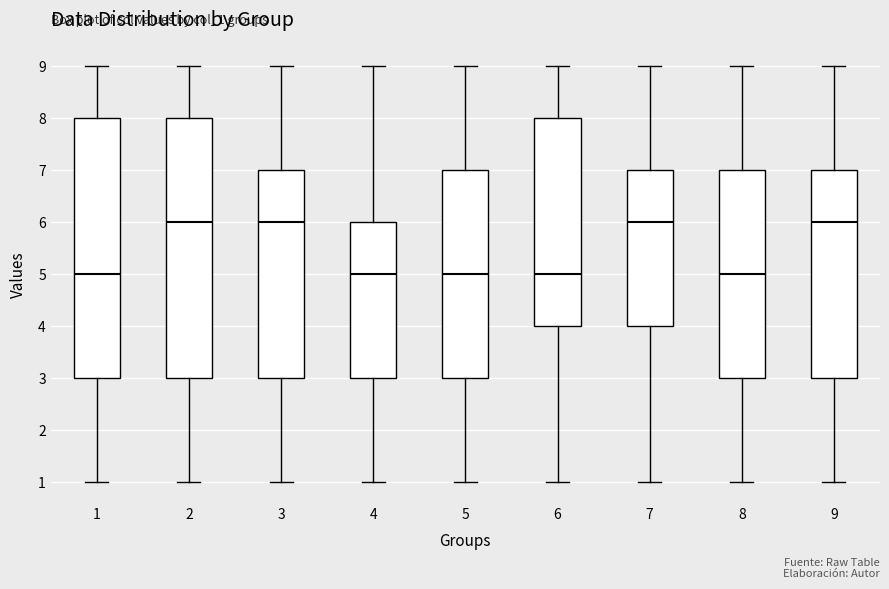

Reading left to right, read every box against the y-axis: the position of its median line, the range the box covers, and the ends of its whiskers. The values are not printed on the chart, so give them approximately, as read against the axis.

1: median 5, box 3 to 8, whiskers 1 to 9
2: median 6, box 3 to 8, whiskers 1 to 9
3: median 6, box 3 to 7, whiskers 1 to 9
4: median 5, box 3 to 6, whiskers 1 to 9
5: median 5, box 3 to 7, whiskers 1 to 9
6: median 5, box 4 to 8, whiskers 1 to 9
7: median 6, box 4 to 7, whiskers 1 to 9
8: median 5, box 3 to 7, whiskers 1 to 9
9: median 6, box 3 to 7, whiskers 1 to 9